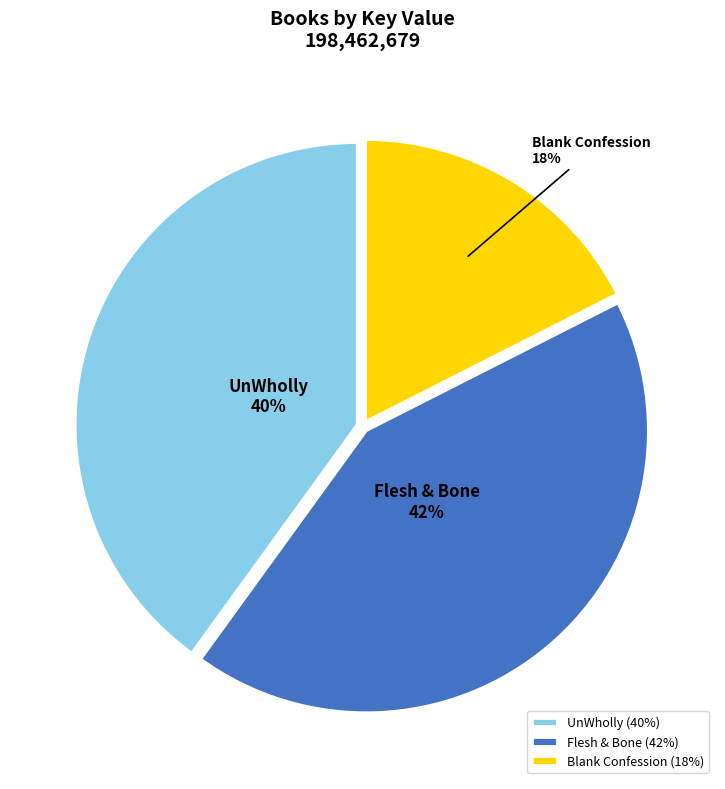

Between Blank Confession and Flesh & Bone, which is larger?

Flesh & Bone